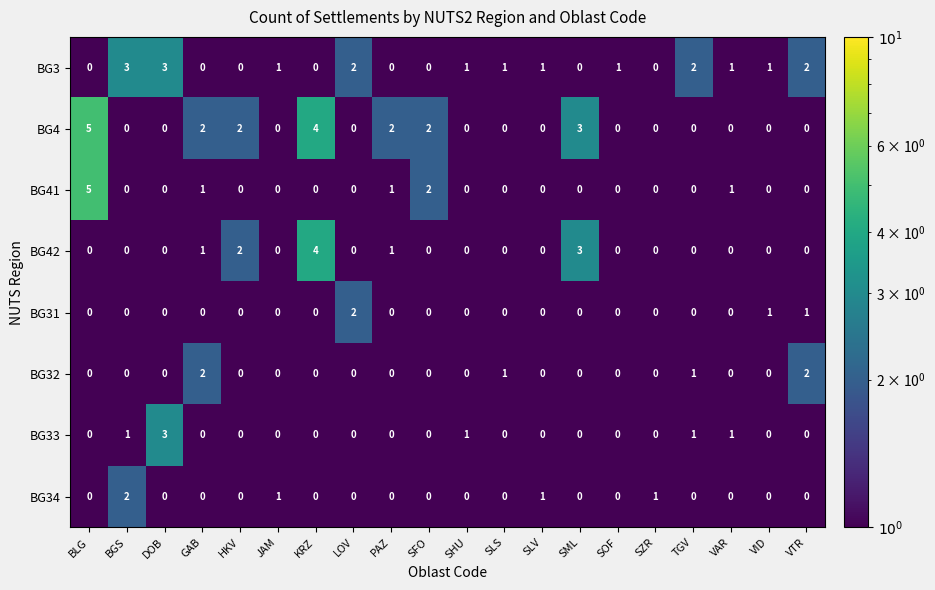

What is the total value across all series at TGV?

4